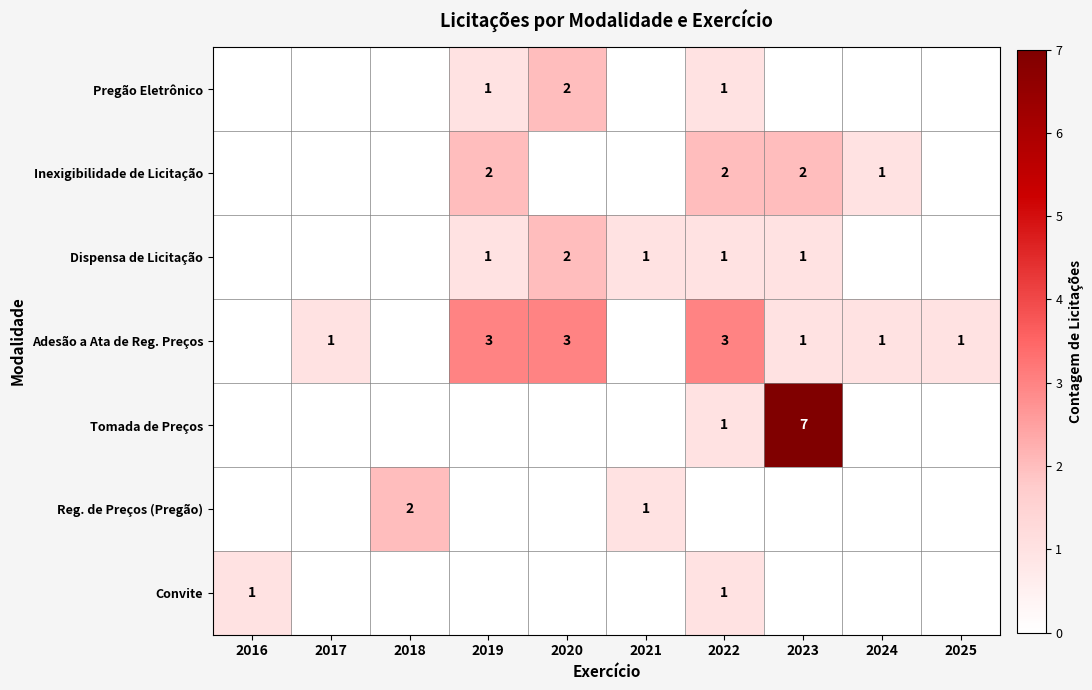

The Adesão a Ata de Reg. Preços series shows 3 at 2019. True or false?

True